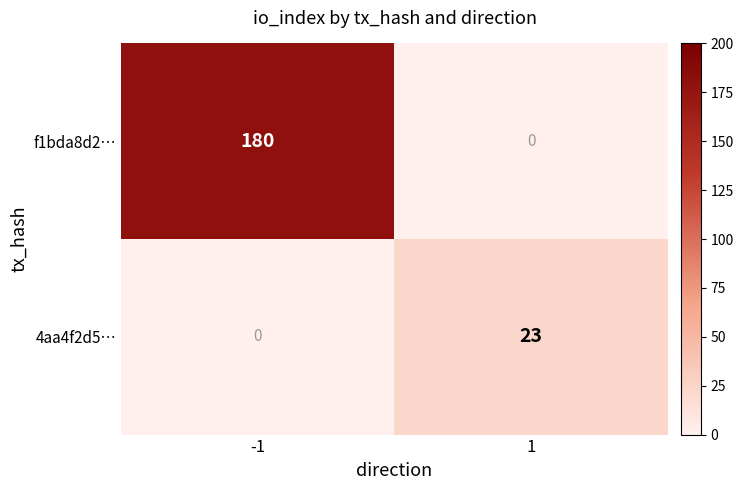

The value of f1bda8d2… at 1 is -110. True or false?

False